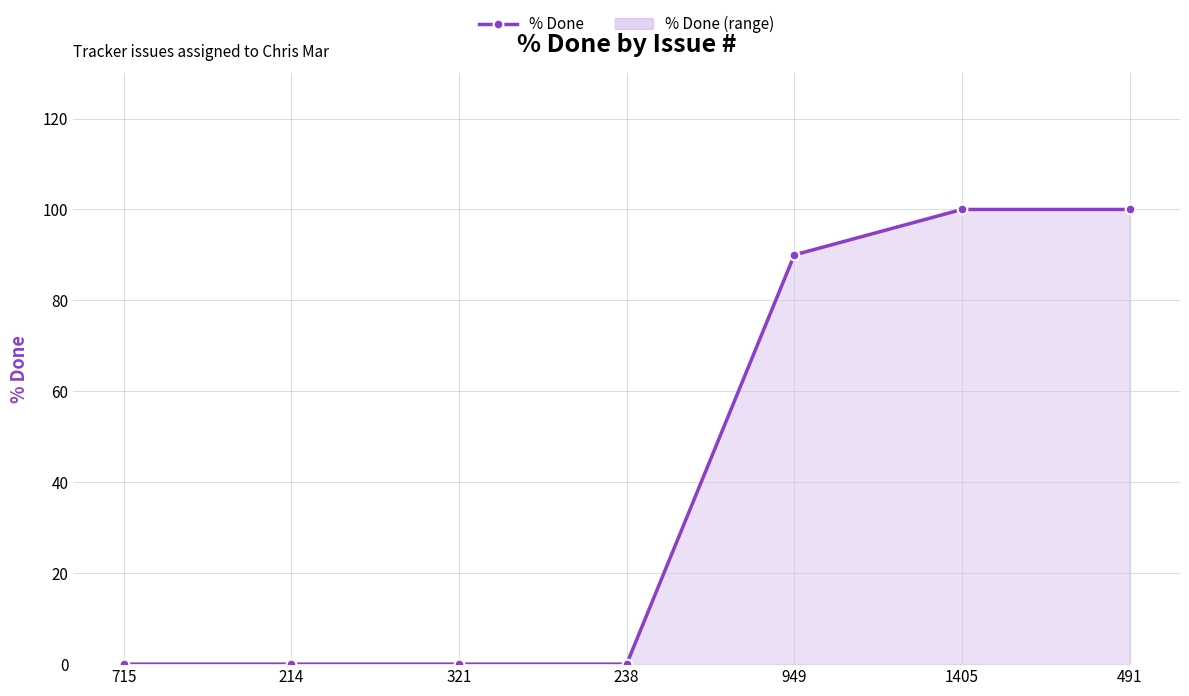

How many lines are shown in the chart?

1